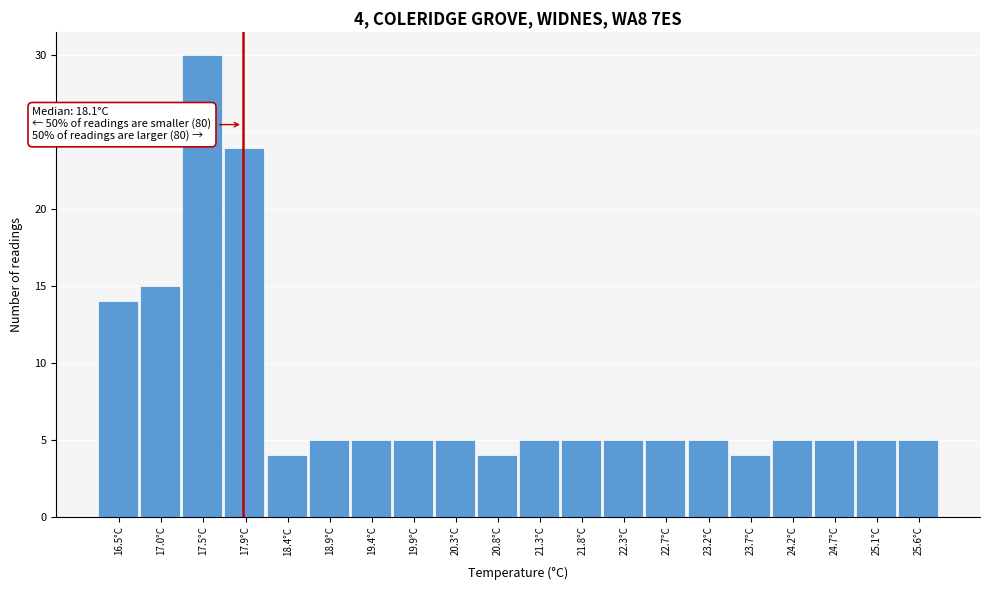

Reading right to left, extract all data points from this chart.

25.6°C=5	25.1°C=5	24.7°C=5	24.2°C=5	23.7°C=4	23.2°C=5	22.7°C=5	22.3°C=5	21.8°C=5	21.3°C=5	20.8°C=4	20.3°C=5	19.9°C=5	19.4°C=5	18.9°C=5	18.4°C=4	17.9°C=24	17.5°C=30	17.0°C=15	16.5°C=14